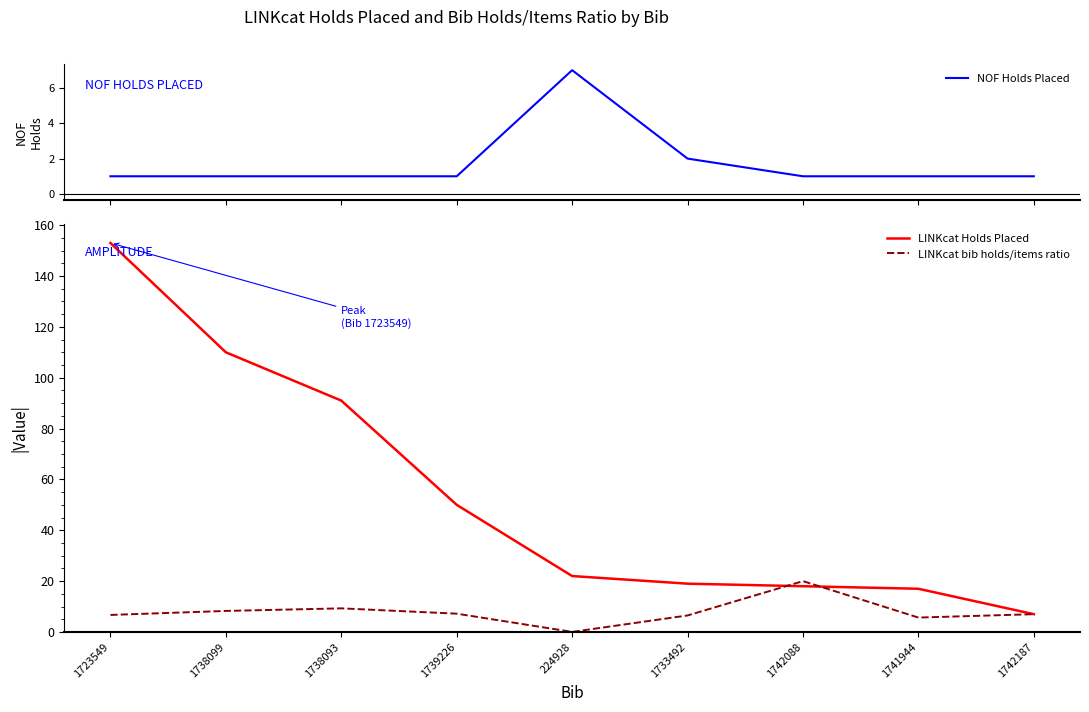

How many intersections are there between LINKcat bib holds/items ratio and NOF Holds Placed?

2